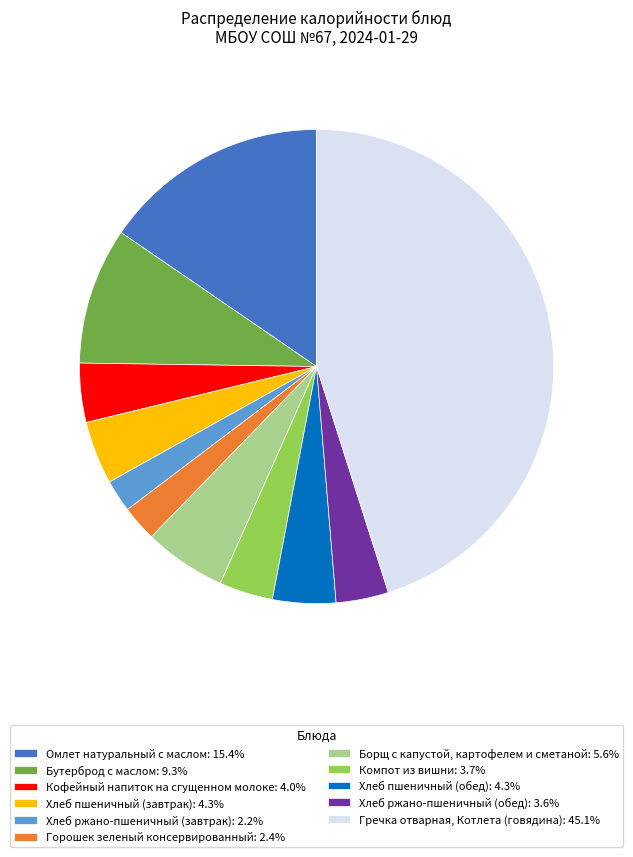

Is there a majority slice in this chart?

No